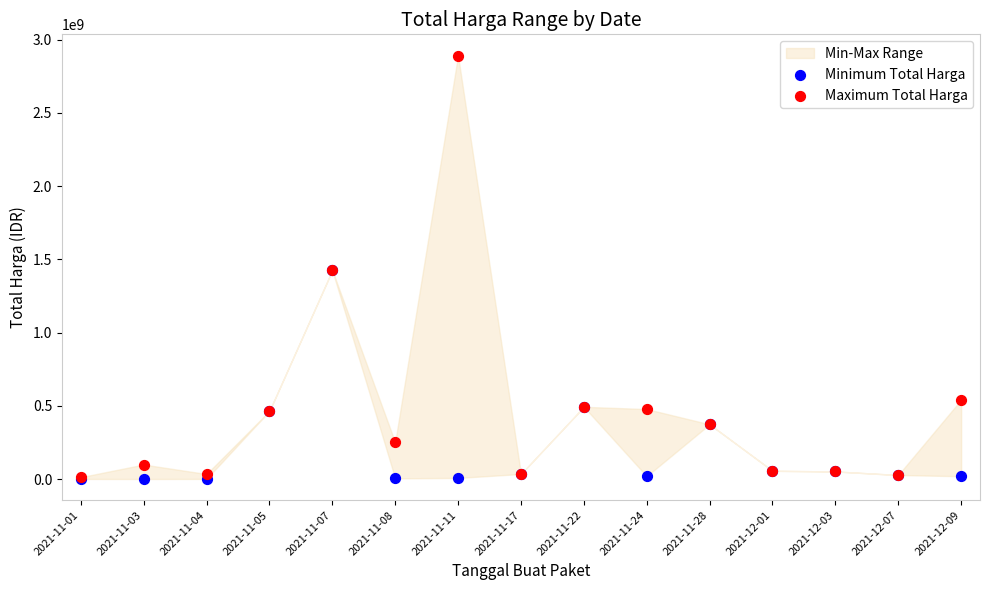

In the Minimum Total Harga series, what Y value is closest to 712972950?

493000000